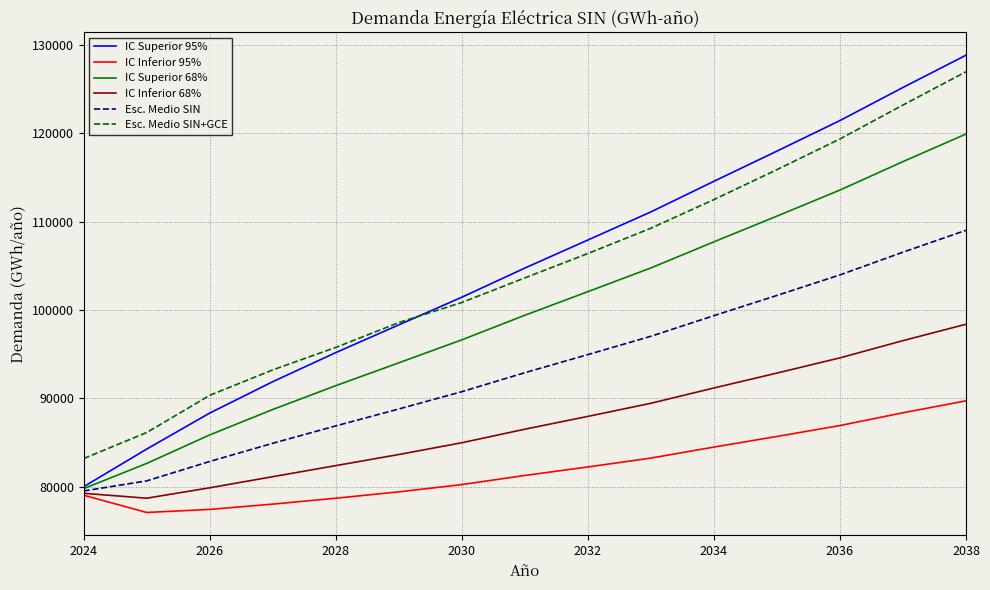

What are all the series names shown in the legend?

IC Superior 95%, IC Inferior 95%, IC Superior 68%, IC Inferior 68%, Esc. Medio SIN, Esc. Medio SIN+GCE